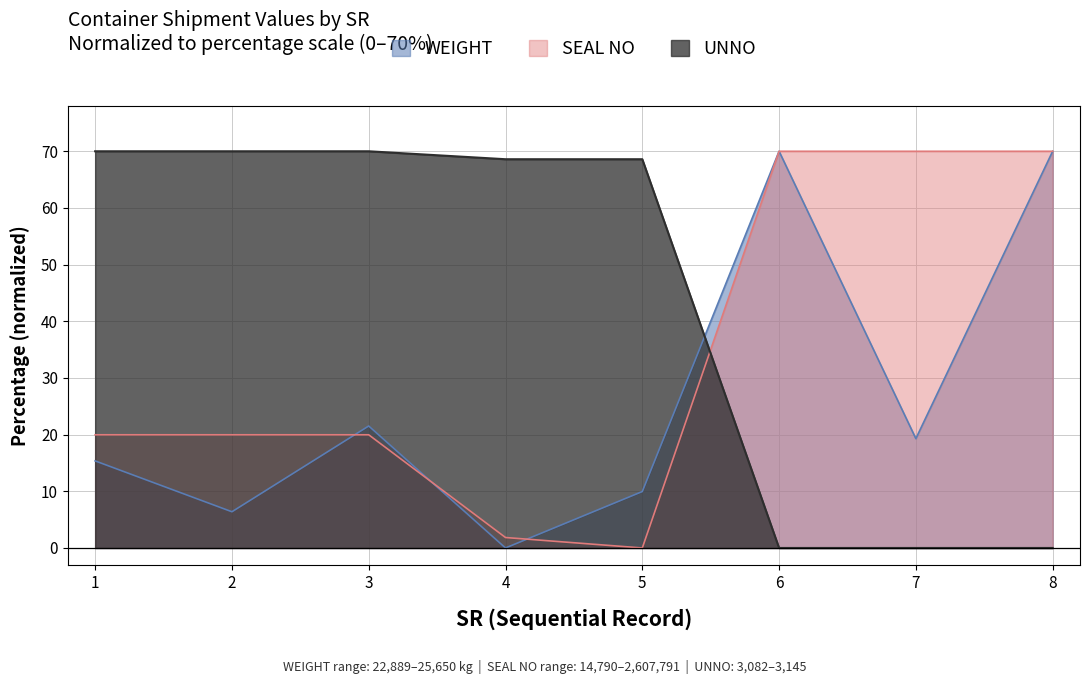

List the labels in order of WEIGHT value, largest first.

6, 8, 3, 7, 1, 5, 2, 4